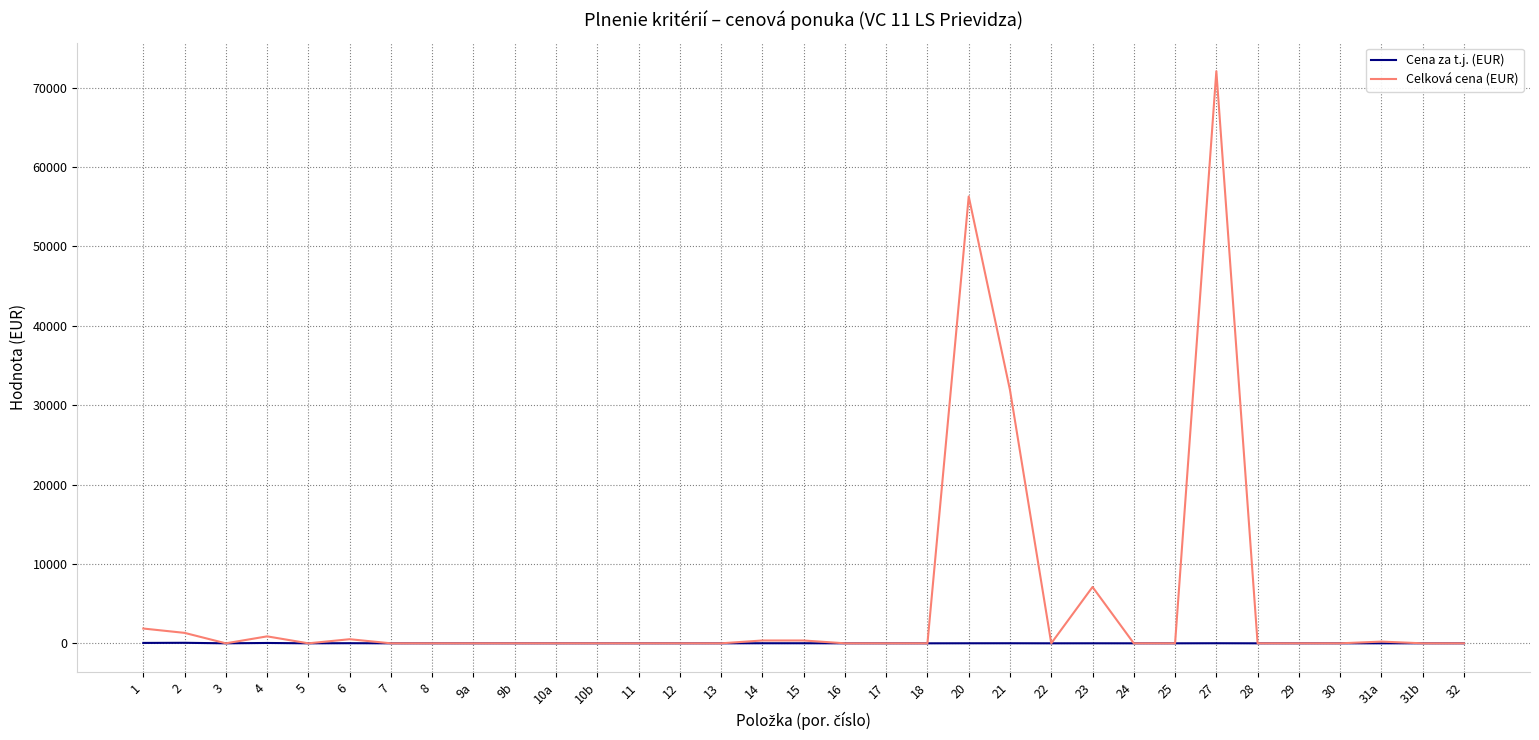

At which category is the sum across all series the highest?

27